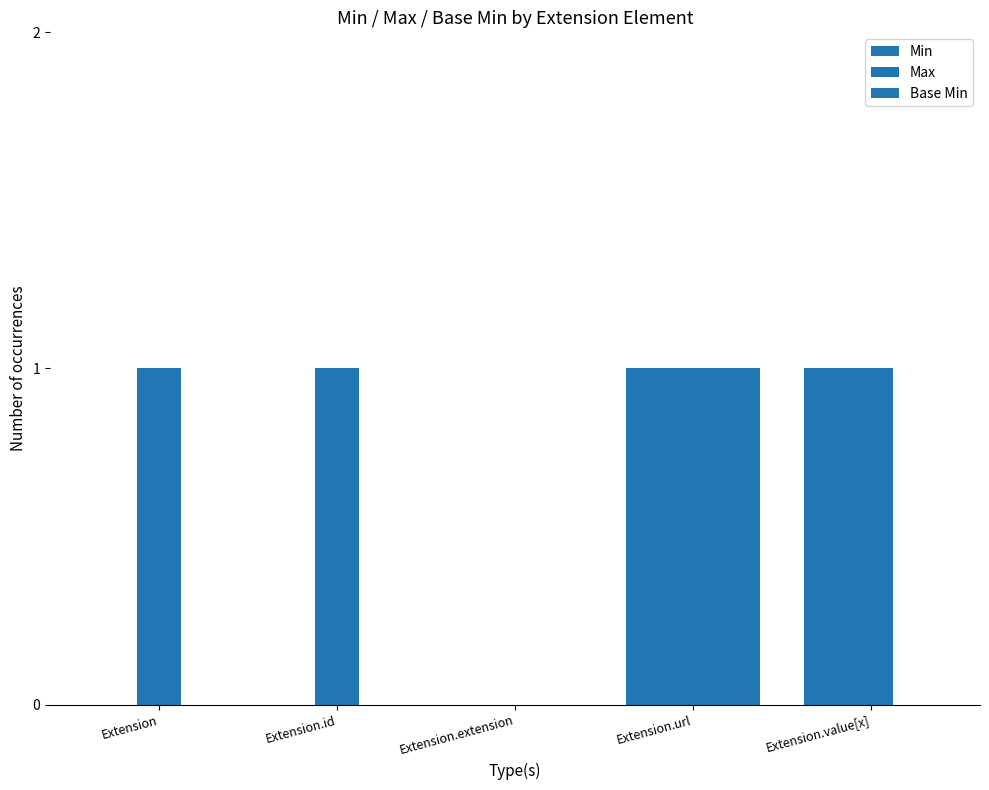

How many groups of bars are there?

5